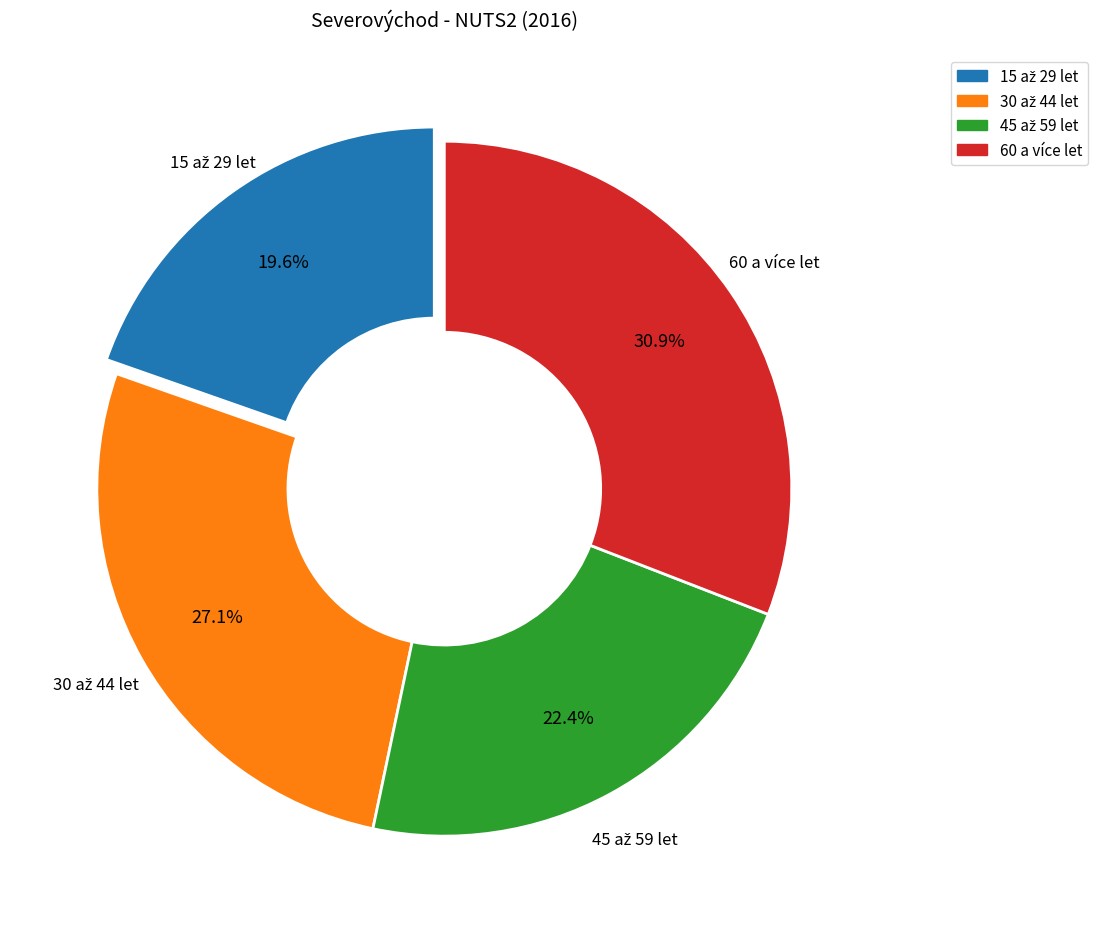

To the nearest percent, what is the average slice percentage?

25%